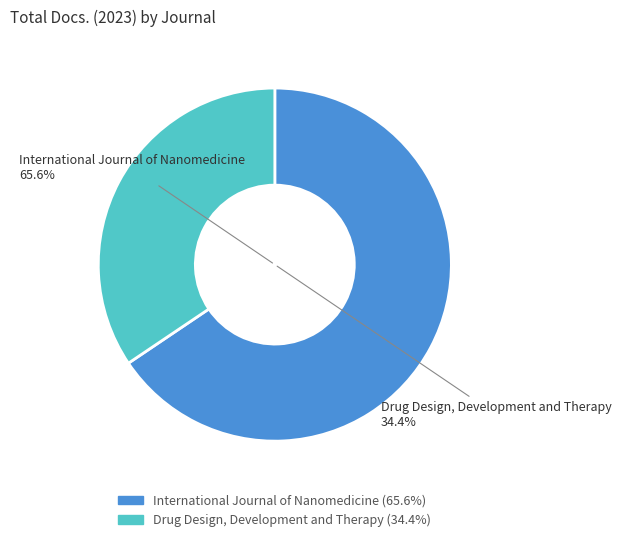

What is the majority slice?

International Journal of Nanomedicine